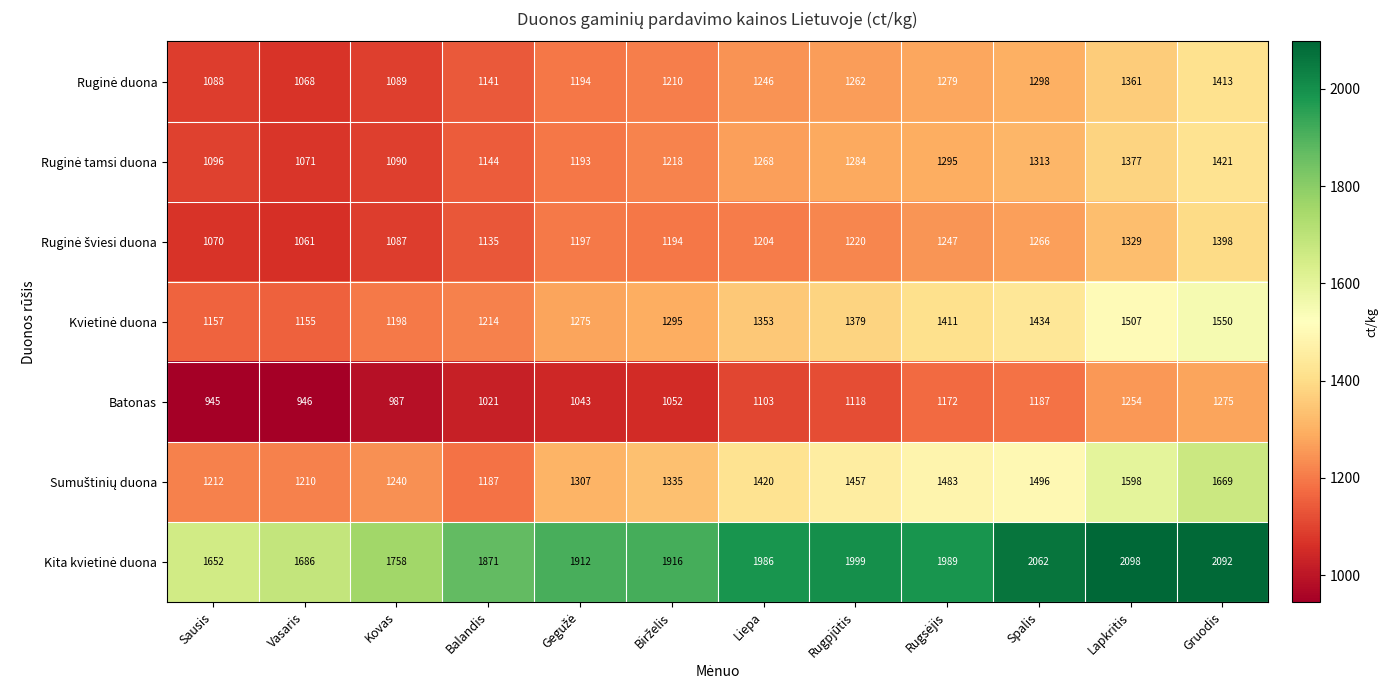

How many series are shown in this chart?

7